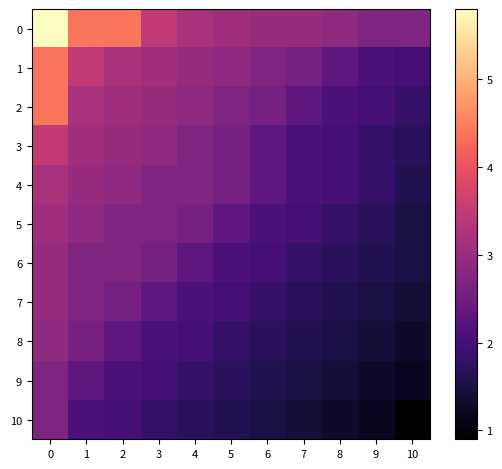

Between 7 and 9, which is larger?

7